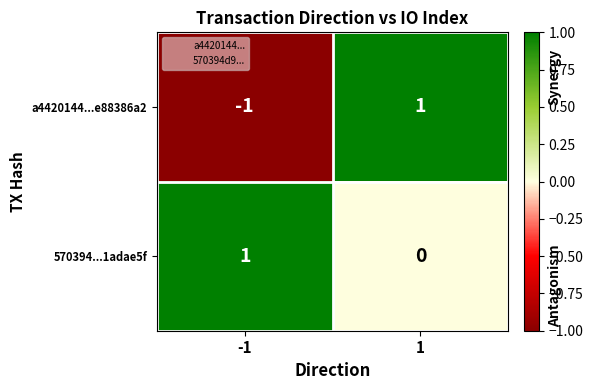

True or false: 570394...1adae5f has a value of 2 at -1.

False